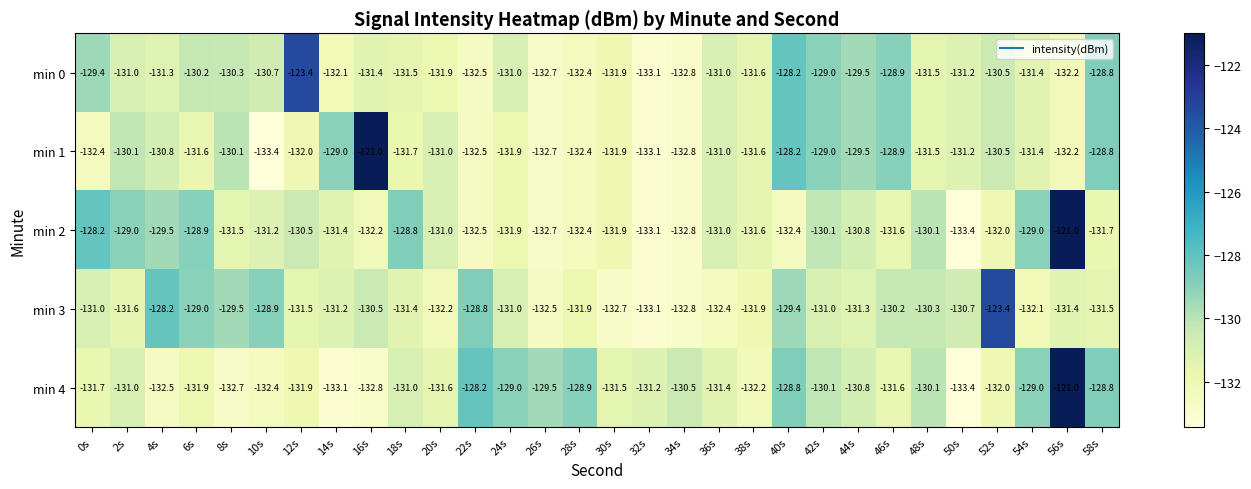

What is the spread (max minus min) of values at 50s?

2.7